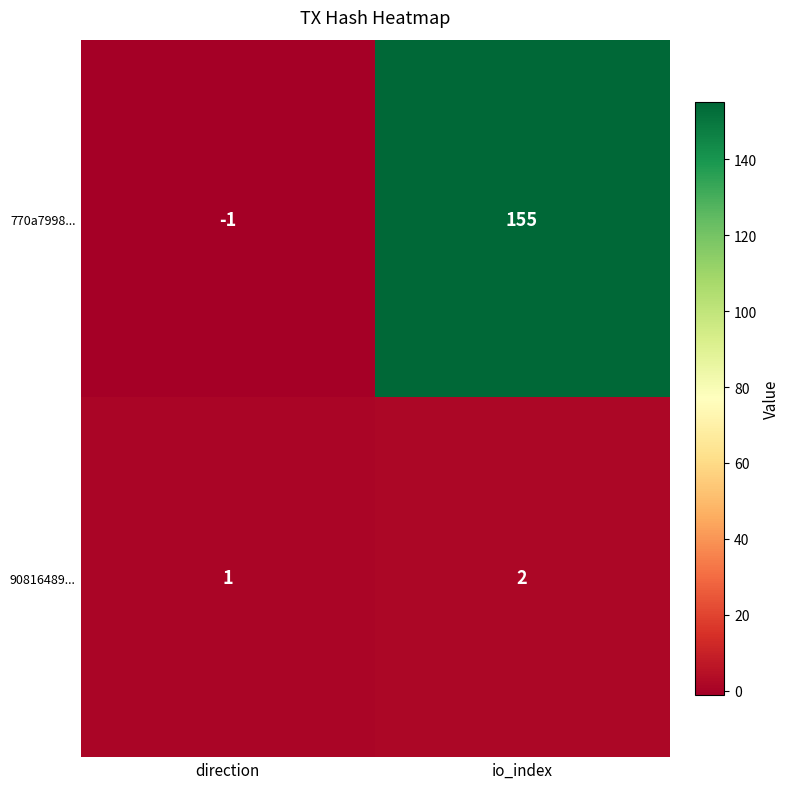

Is it true that 770a7998... equals -1 at direction?

True